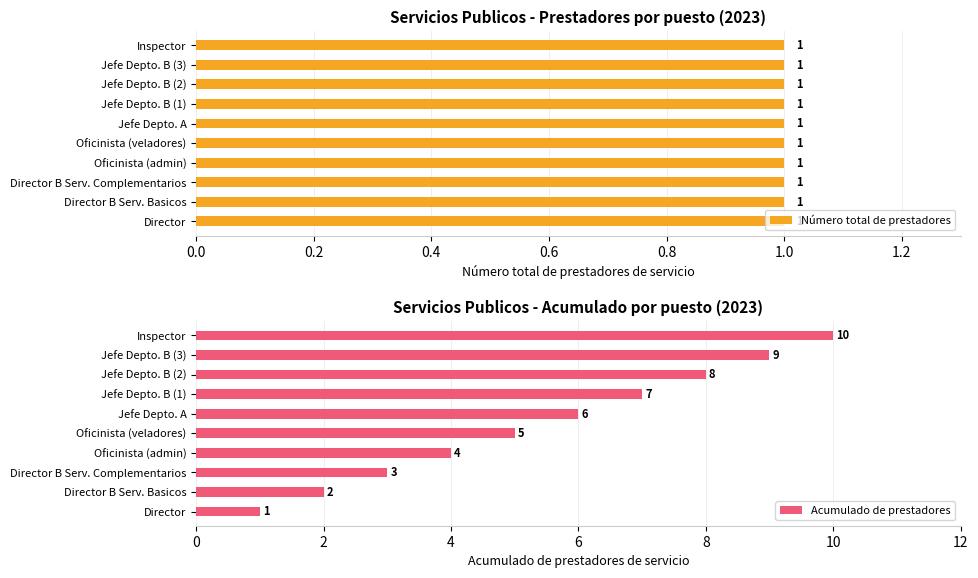

Which series has the largest range (max minus min)?

Acumulado de prestadores